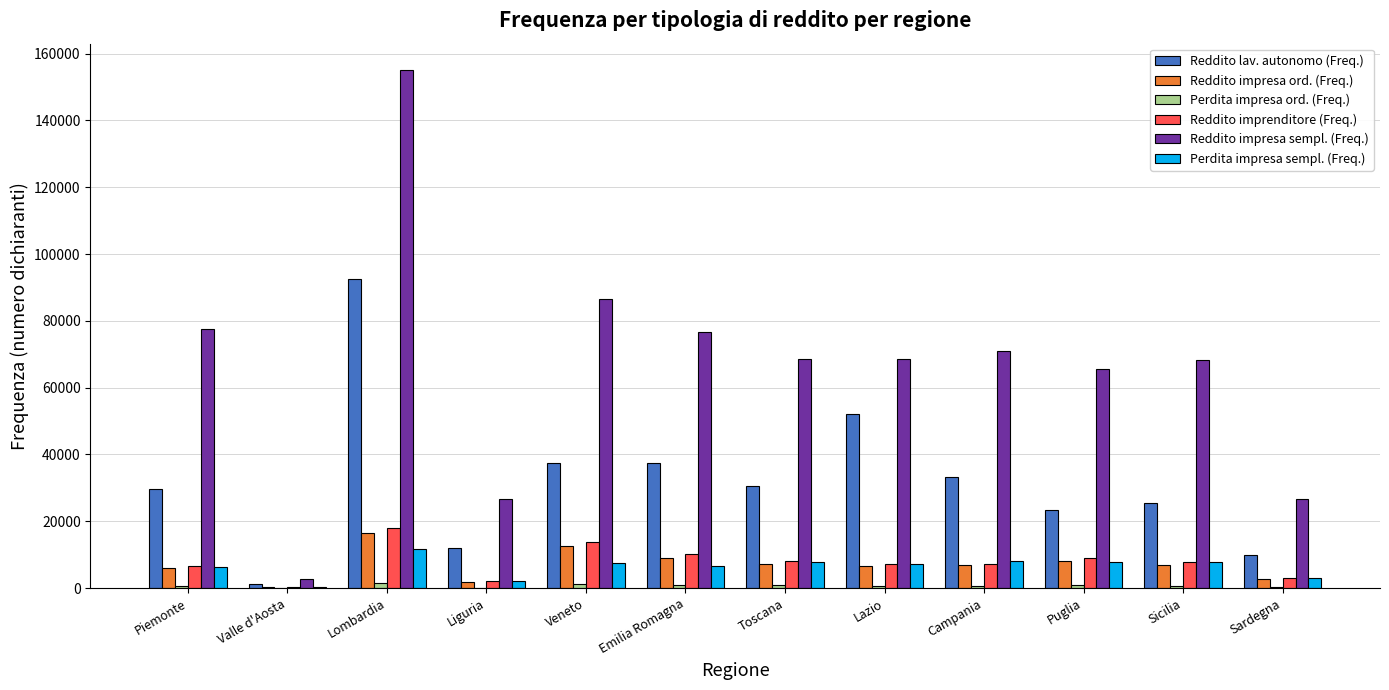

What is the sum of all Reddito imprenditore (Freq.) values?

93437